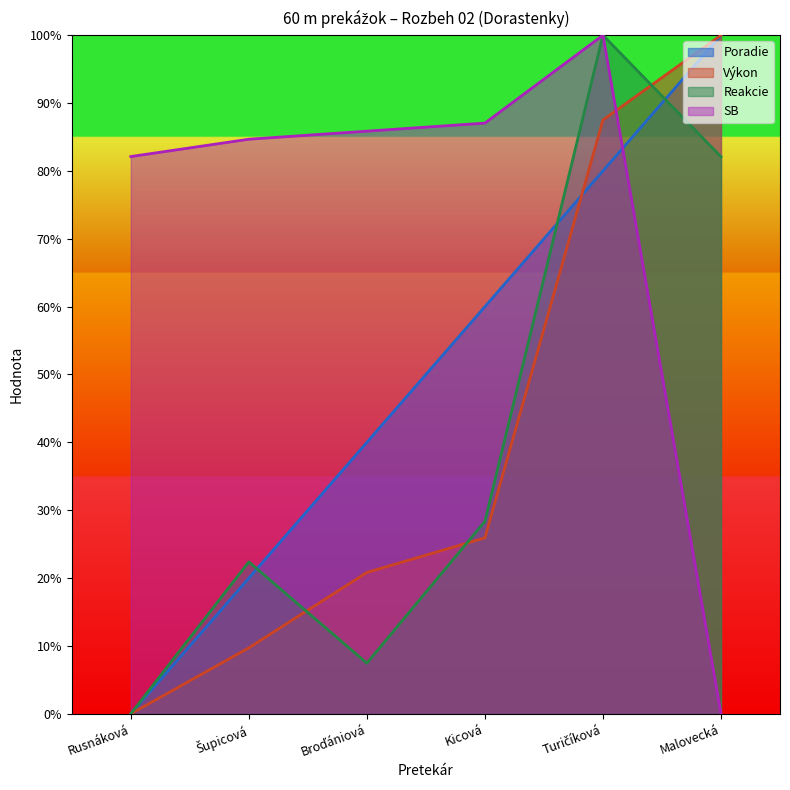

What is the difference between the Výkon values at Rusnáková and Malovecká?

100.0